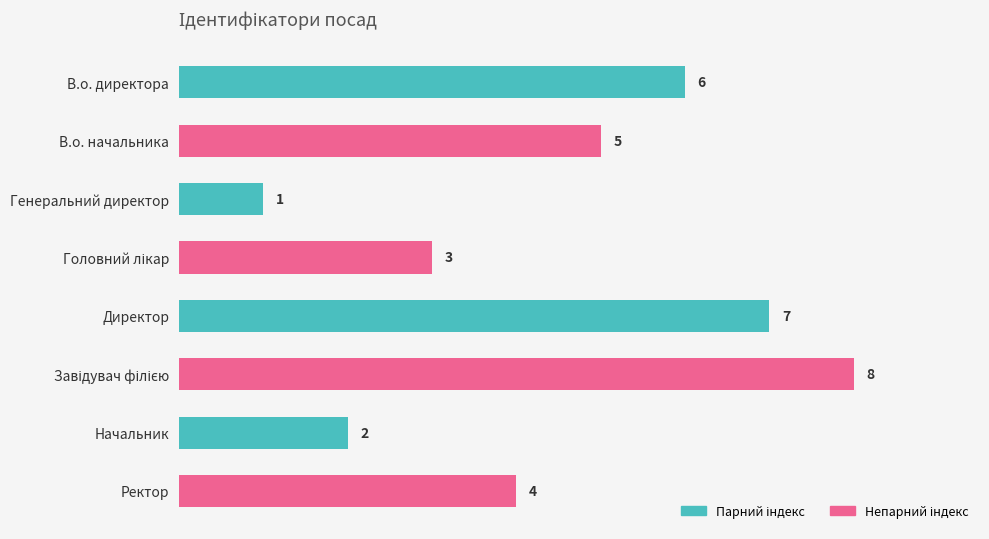

True or false: the data shows 0 at Генеральний директор.

False